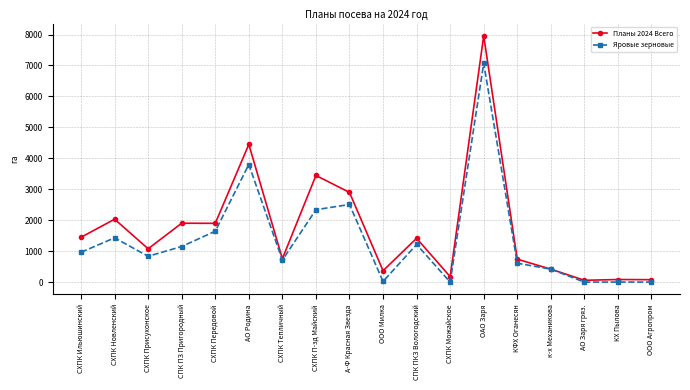

What is the difference between the highest and lowest values at СХПК Ильюшинский?

485.0